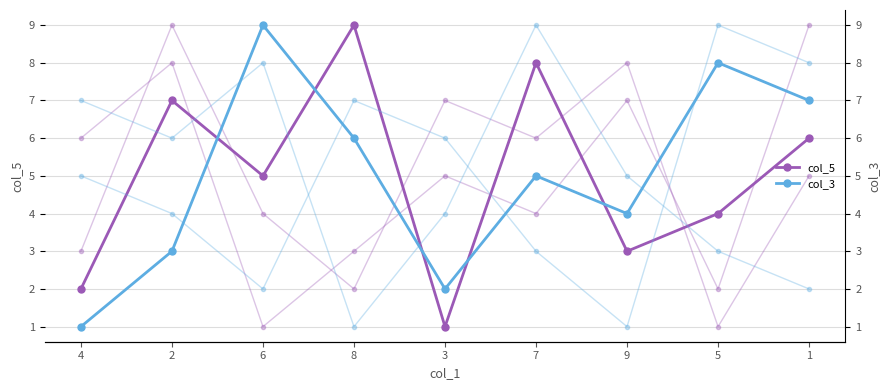

At how many categories does at least one series exceed 4?

9